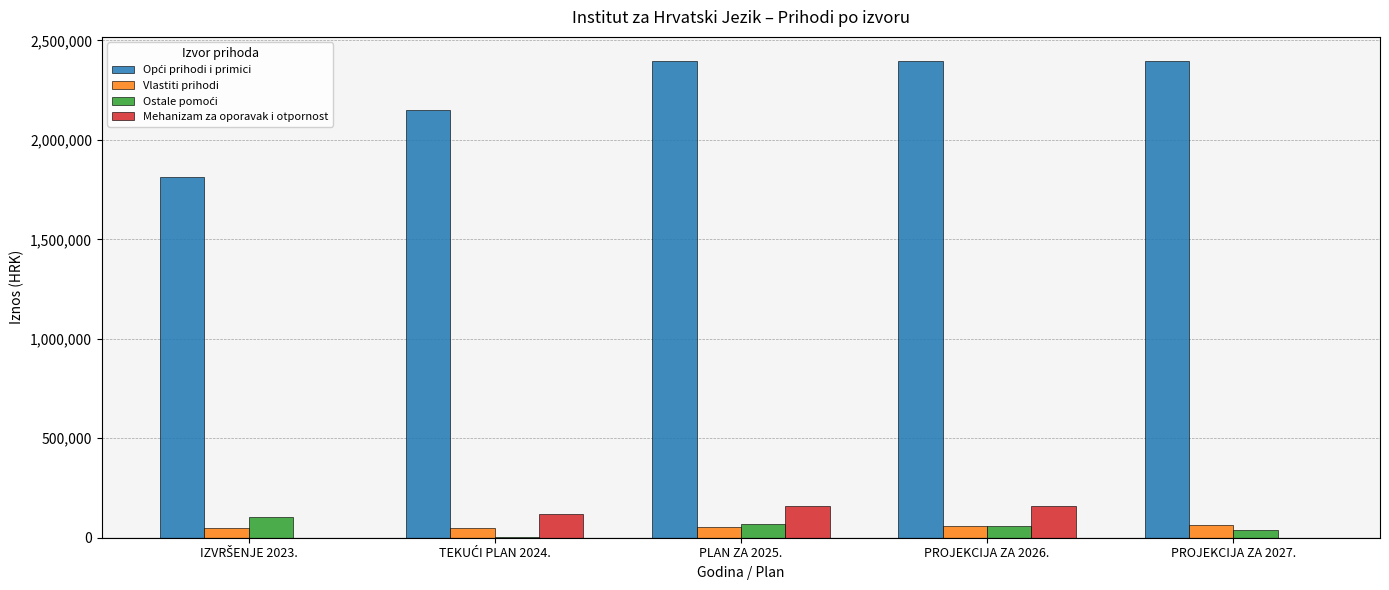

What is the total value across all series at PLAN ZA 2025.?

2683263.0